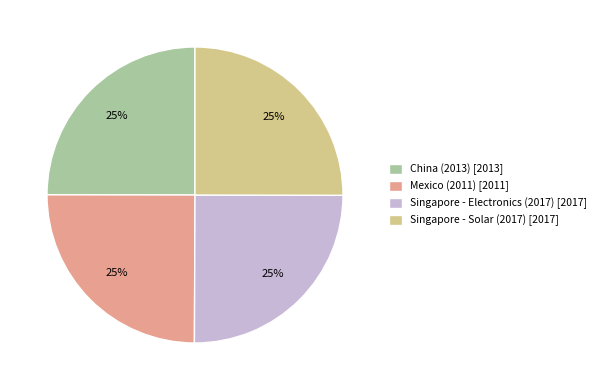

Does Singapore - Solar (2017) [2017] account for over 50% of the chart?

No